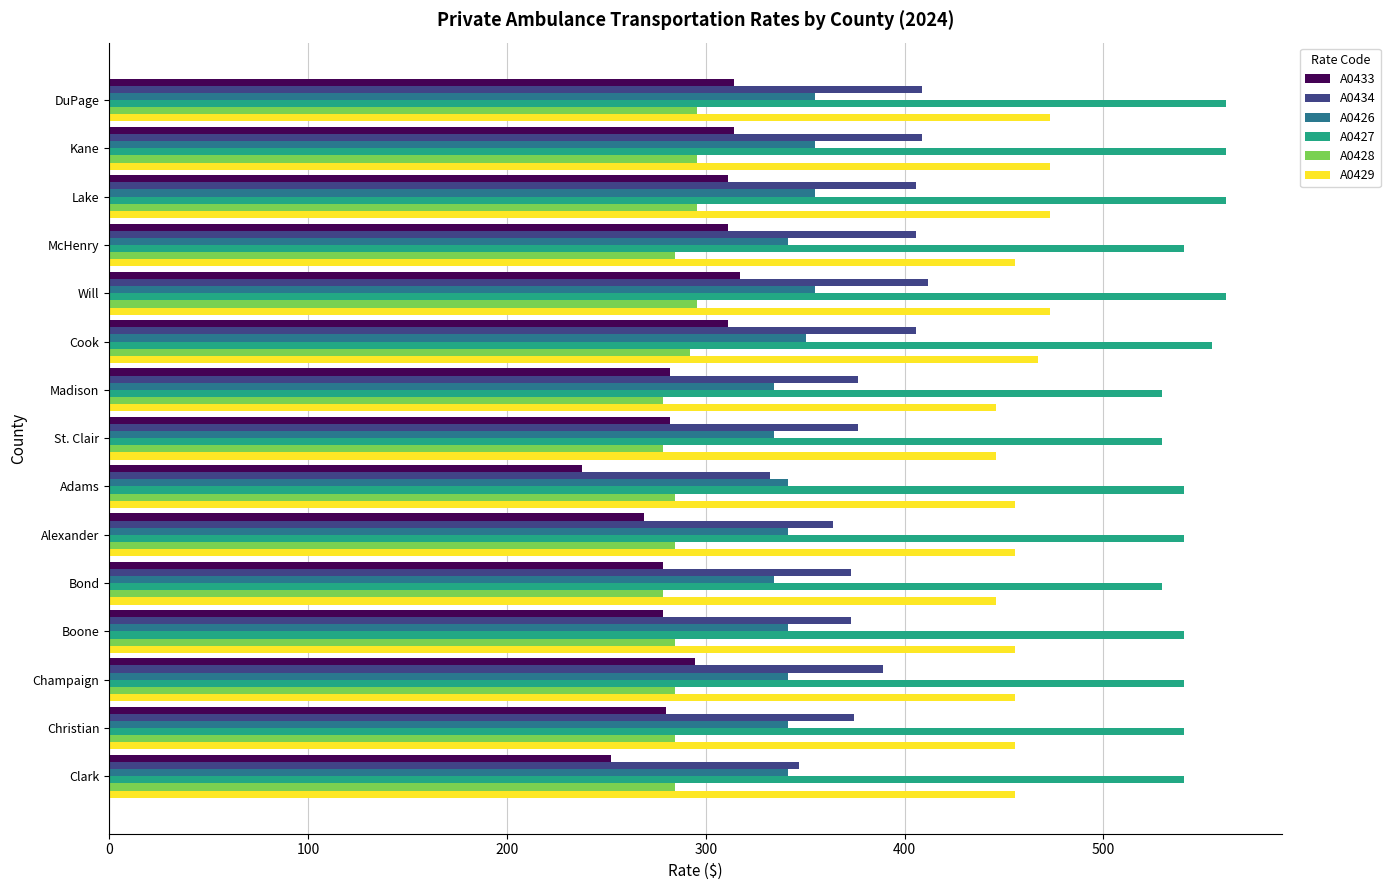

Count the number of categories in the chart.

15